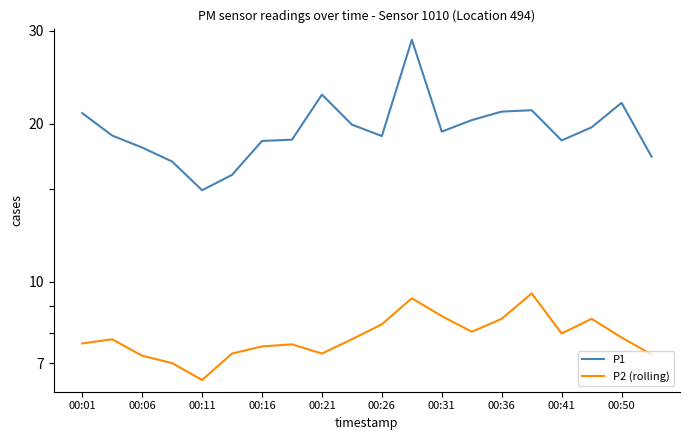

What is the maximum value shown in the chart?

28.9